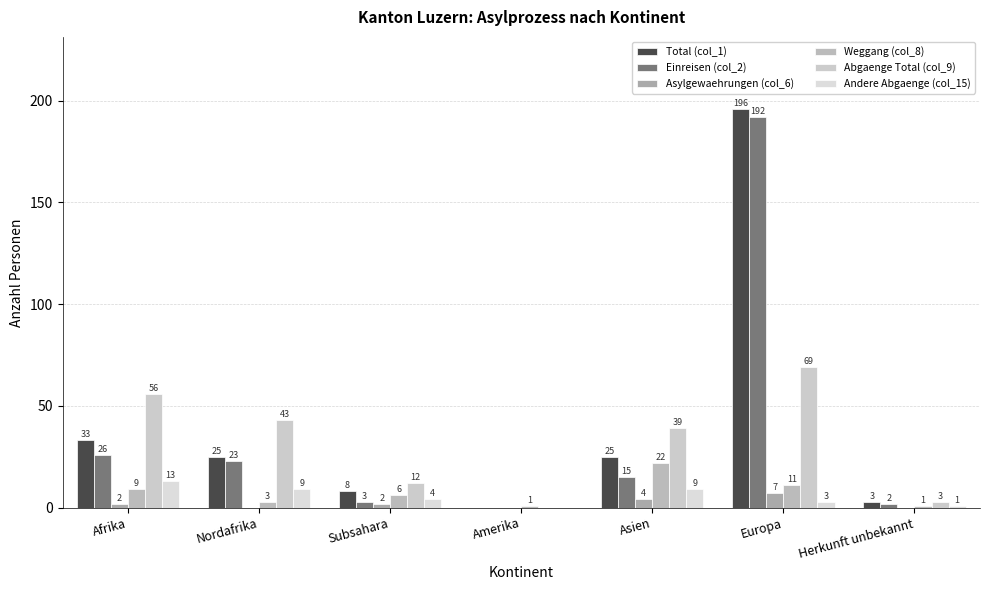

How many groups of bars are there?

7